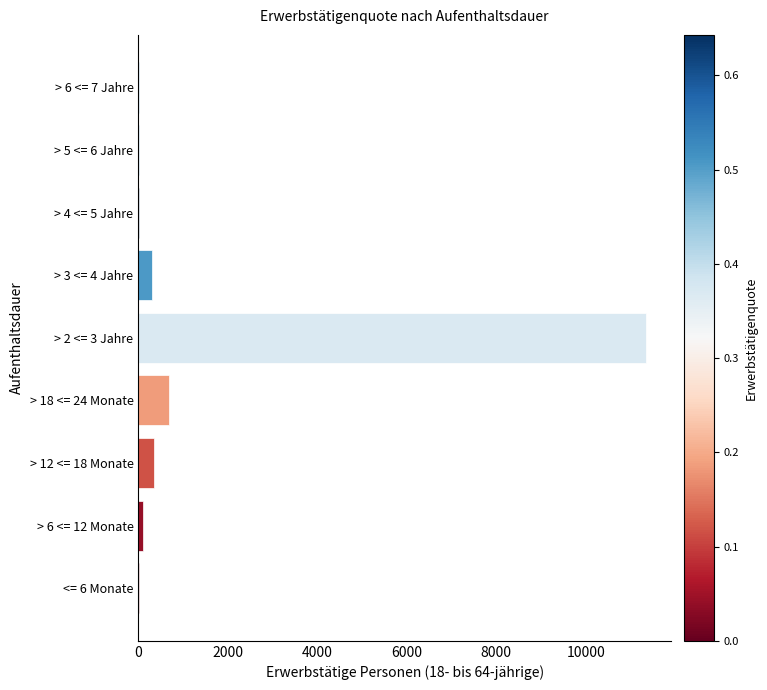

Where is the data nearest to the value 5671?

> 18 <= 24 Monate